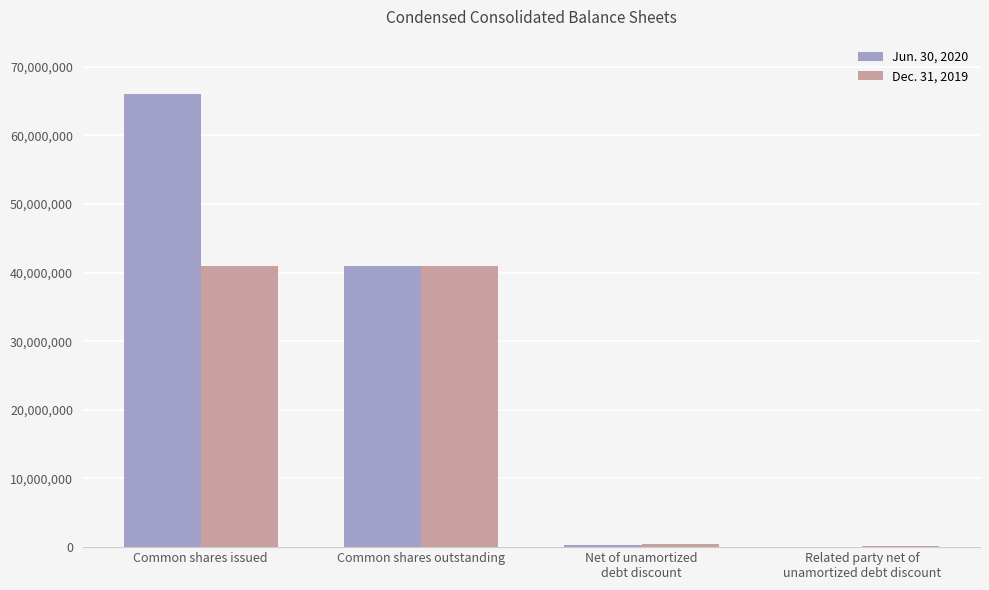

What is the maximum value shown in the chart?

66011665